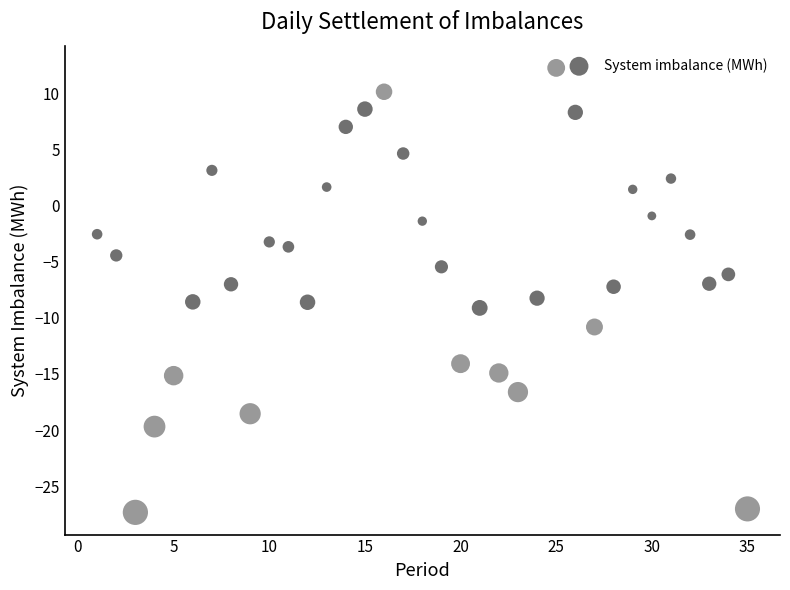

What is the range of X values (max minus min)?

34.0